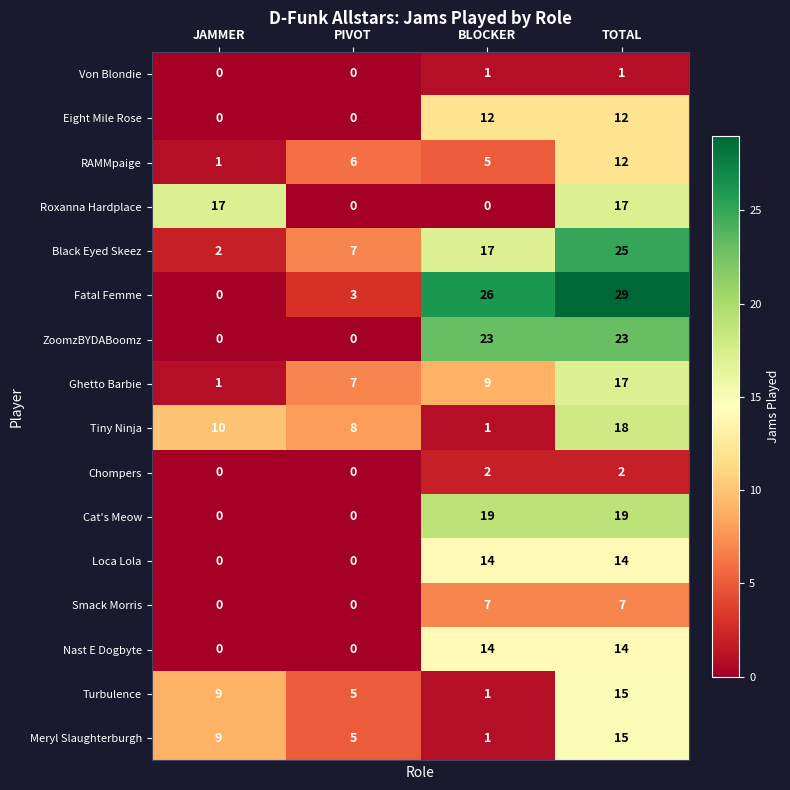

Where is Ghetto Barbie nearest to the value 9?

BLOCKER